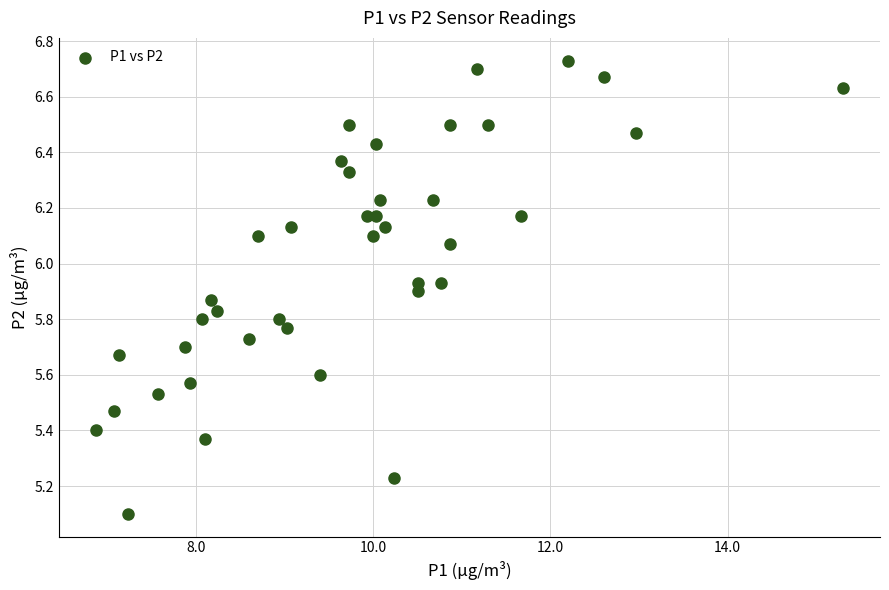

What is the range of X values (max minus min)?

8.4